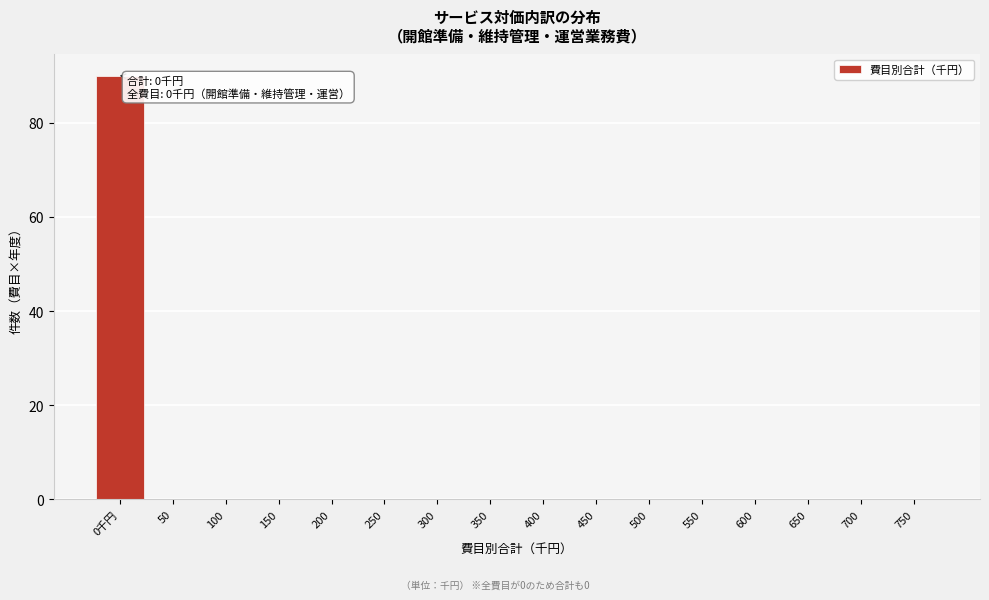

Reading right to left, extract all data points from this chart.

750=0	700=0	650=0	600=0	550=0	500=0	450=0	400=0	350=0	300=0	250=0	200=0	150=0	100=0	50=0	0千円=90